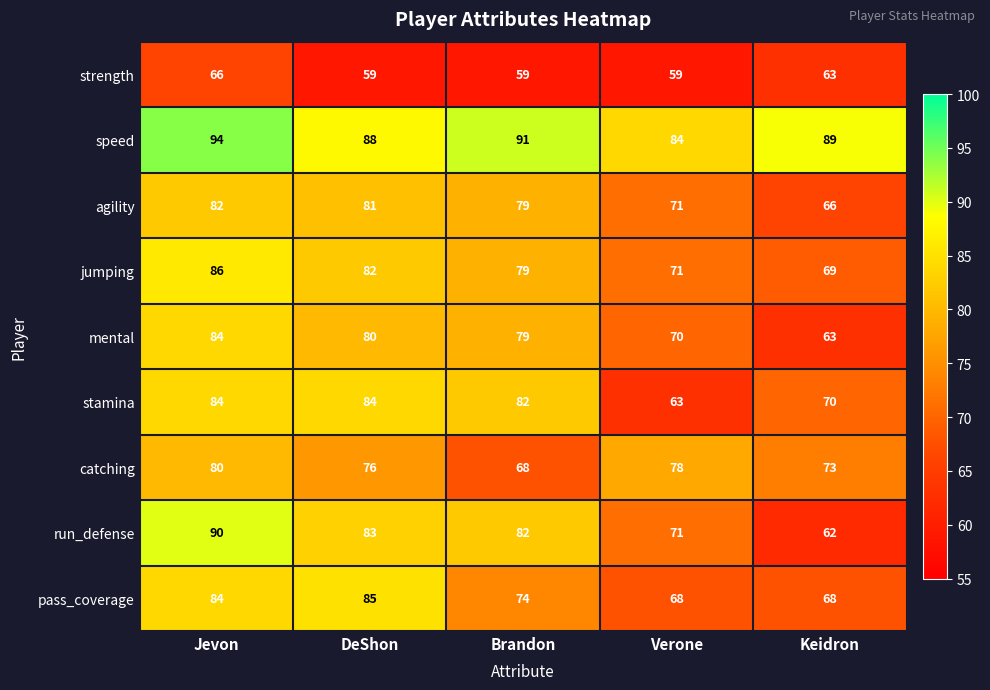

At how many categories does at least one series exceed 82?

5